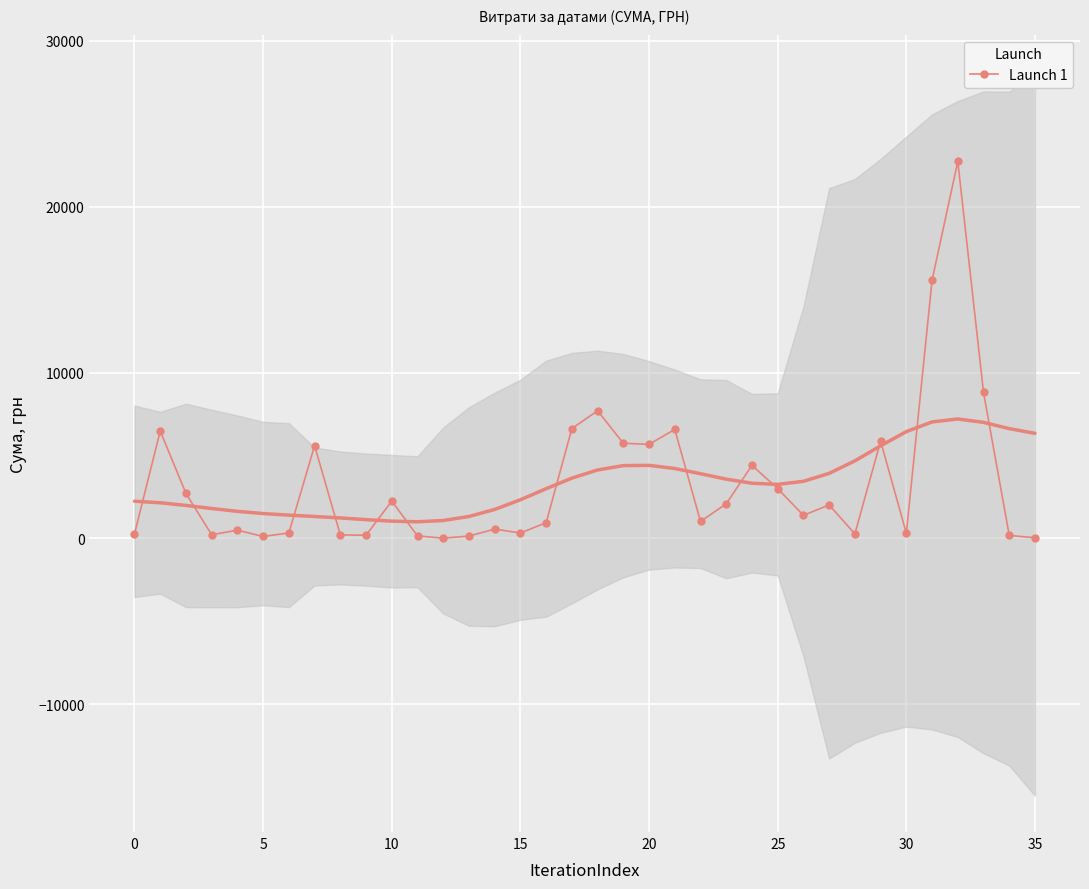

Which label corresponds to the smallest value in the chart?

12